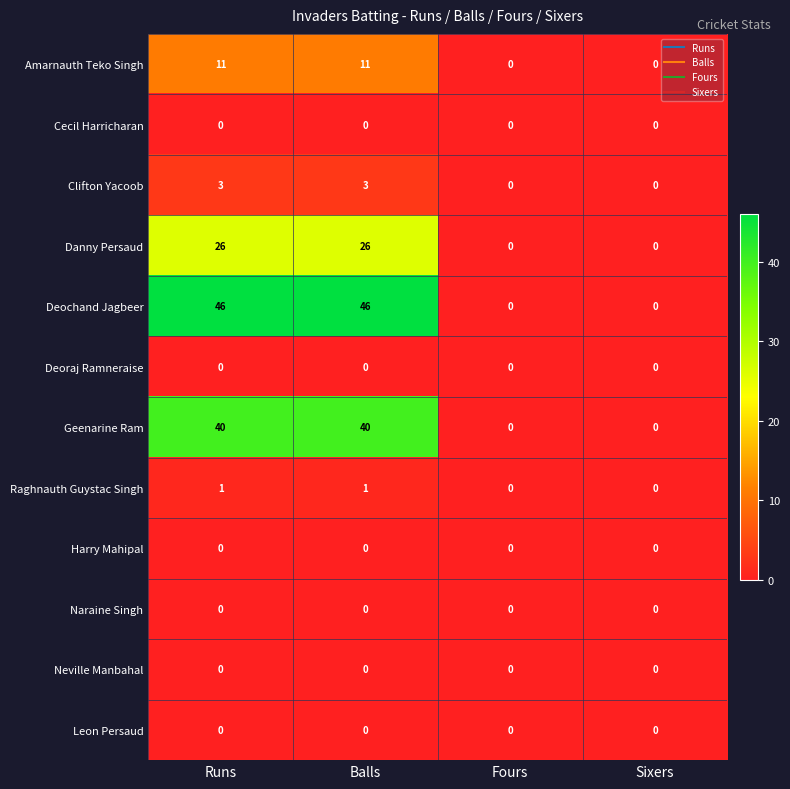

What is the total value across all series at Runs?

127